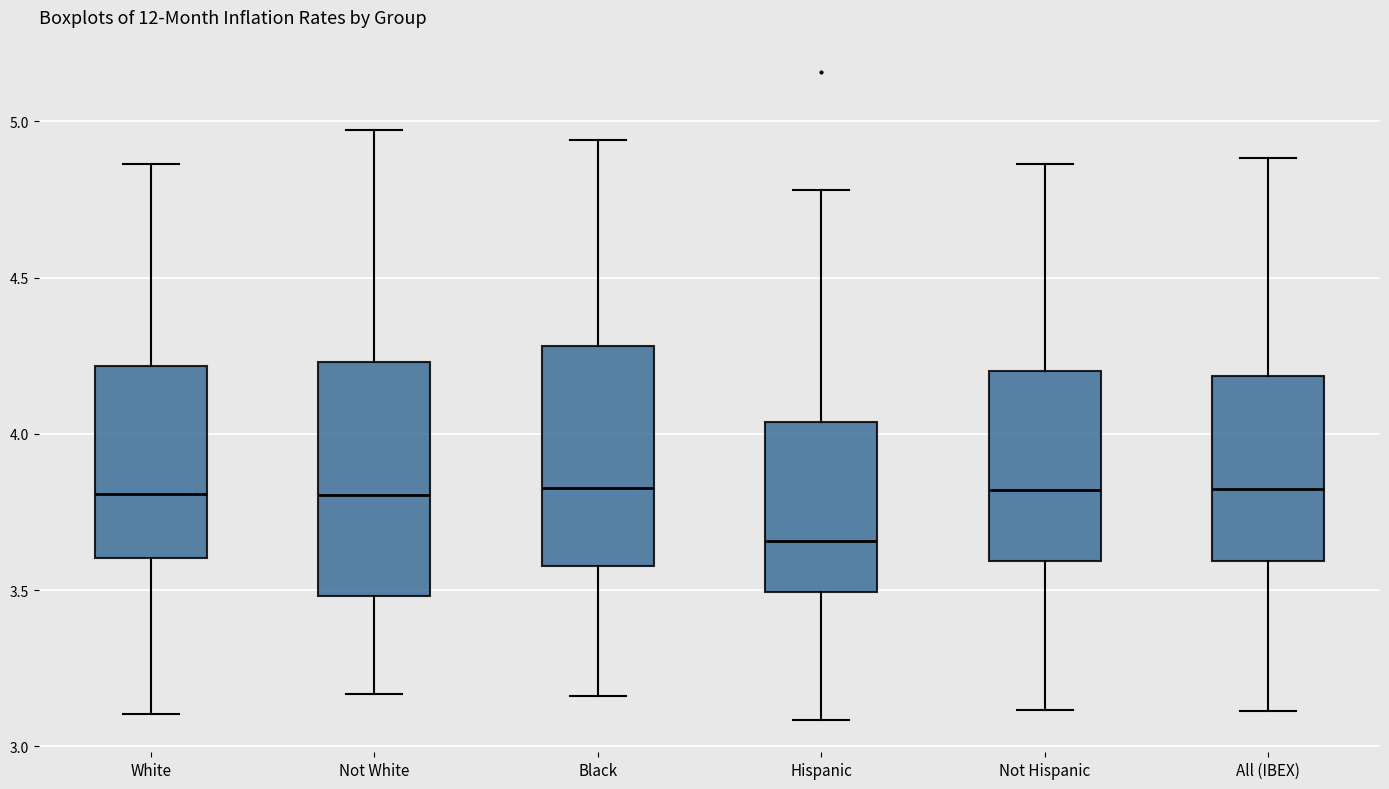

Reading left to right, transcribe this box plot: for each box, give where its median line is, the range the box spans, and where its two whiskers end, as read against the y-axis. The values are not printed on the chart, so give them approximately, as read against the axis.

White: median 3.80, box 3.60 to 4.20, whiskers 3.10 to 4.85
Not White: median 3.80, box 3.50 to 4.25, whiskers 3.15 to 4.95
Black: median 3.85, box 3.60 to 4.30, whiskers 3.15 to 4.95
Hispanic: median 3.65, box 3.50 to 4.05, whiskers 3.10 to 4.80
Not Hispanic: median 3.80, box 3.60 to 4.20, whiskers 3.10 to 4.85
All (IBEX): median 3.80, box 3.60 to 4.20, whiskers 3.10 to 4.90